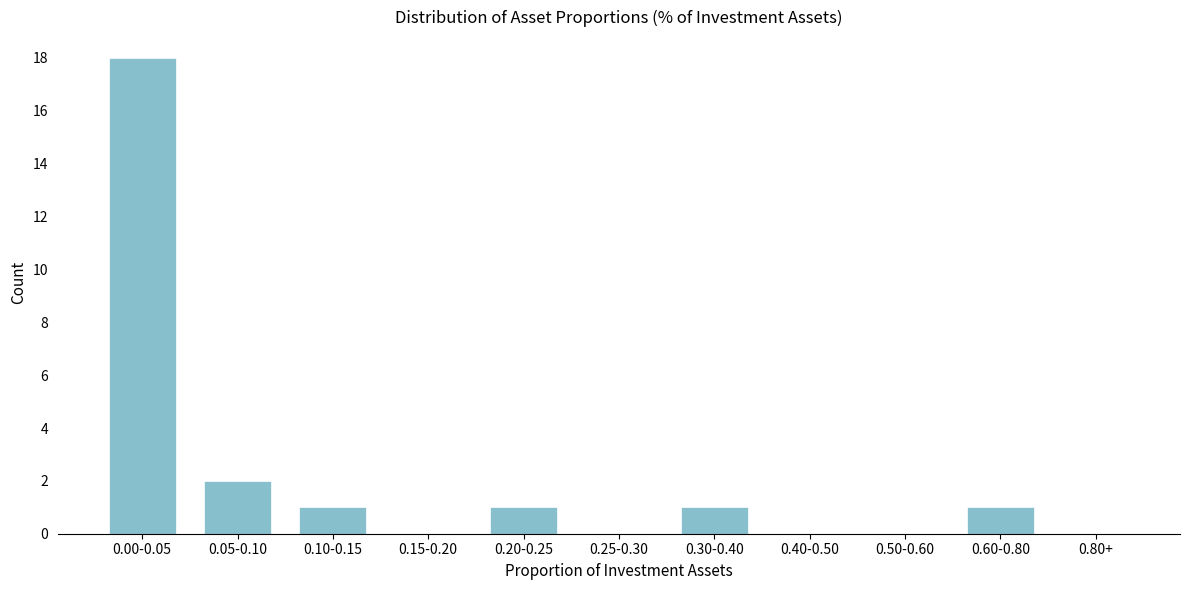

Reading left to right, what are all the values shown in this chart?

0.00-0.05=18	0.05-0.10=2	0.10-0.15=1	0.15-0.20=0	0.20-0.25=1	0.25-0.30=0	0.30-0.40=1	0.40-0.50=0	0.50-0.60=0	0.60-0.80=1	0.80+=0